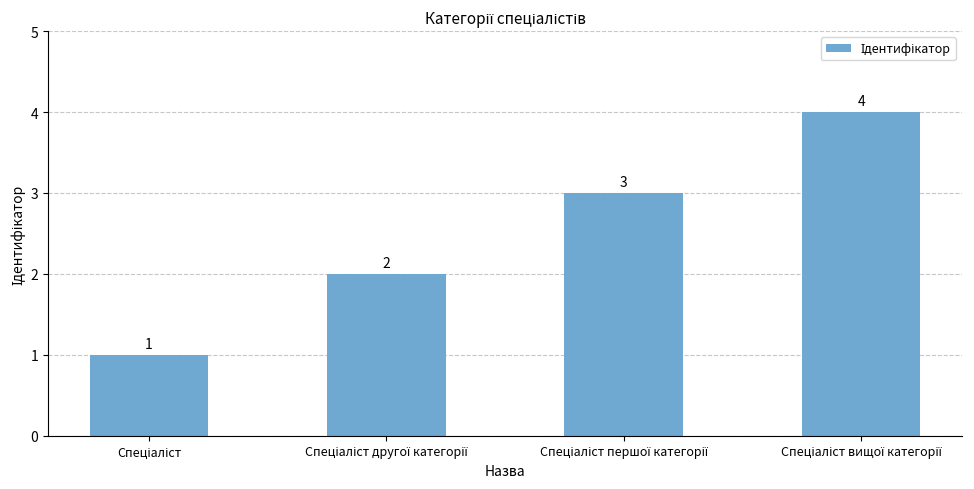

Count the values in the range 2 to 4.

3